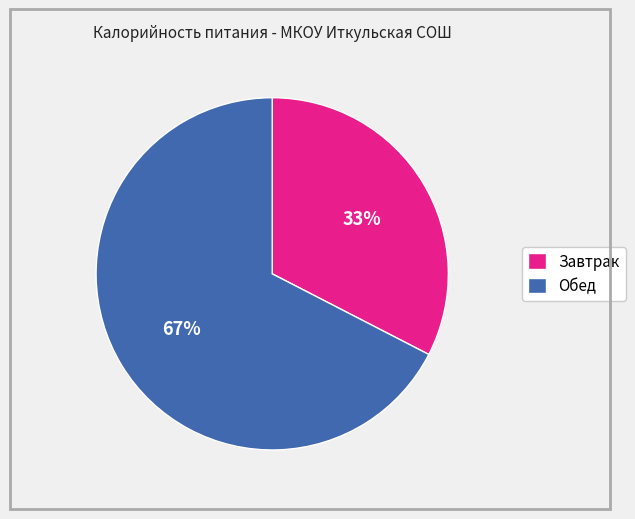

Between Обед and Завтрак, which is larger?

Обед